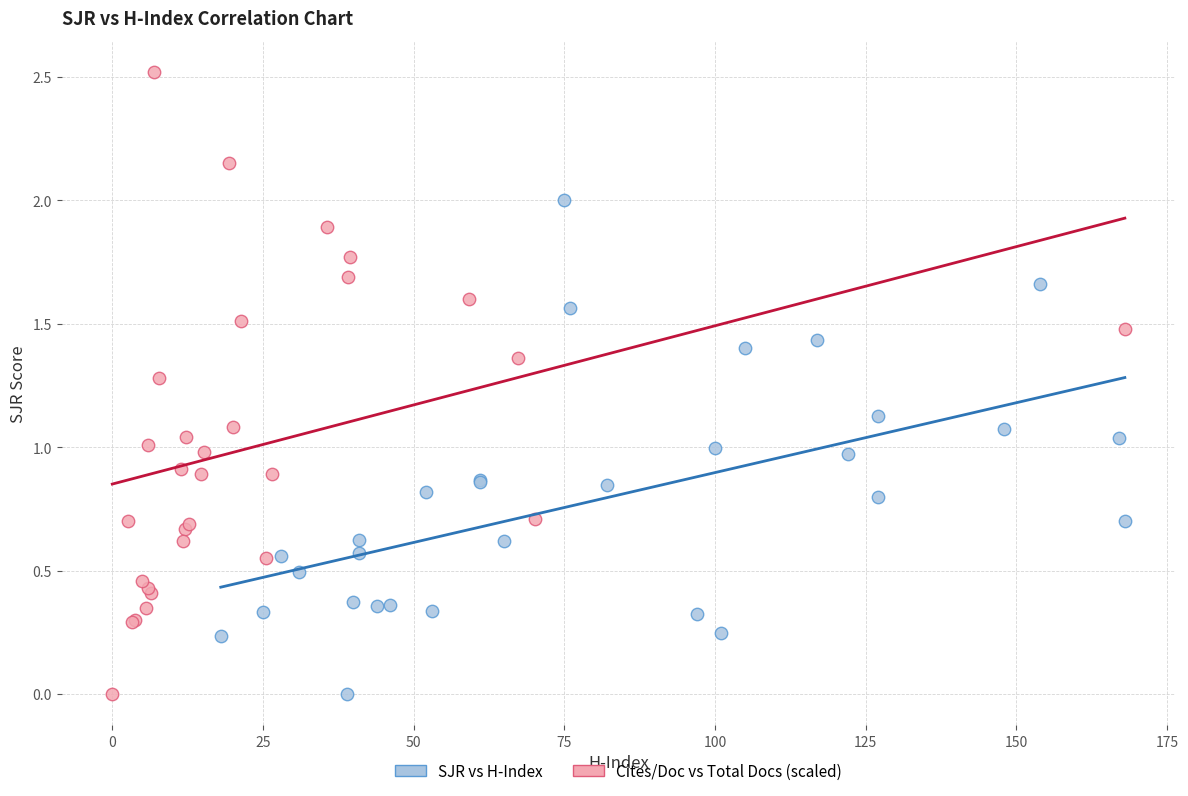

Which series has the widest spread of Y values?

Cites/Doc vs Total Docs (scaled)